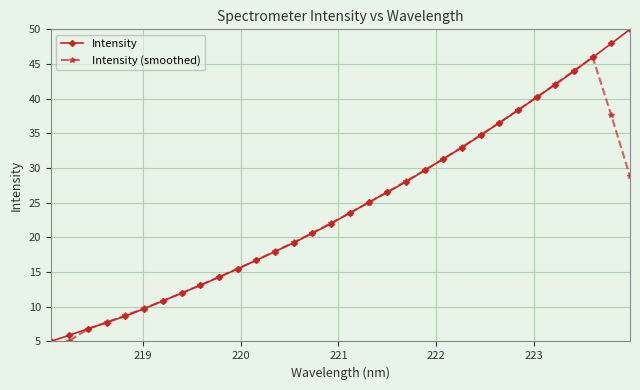

True or false: Intensity has more than 1 points higher than both neighbors.

False